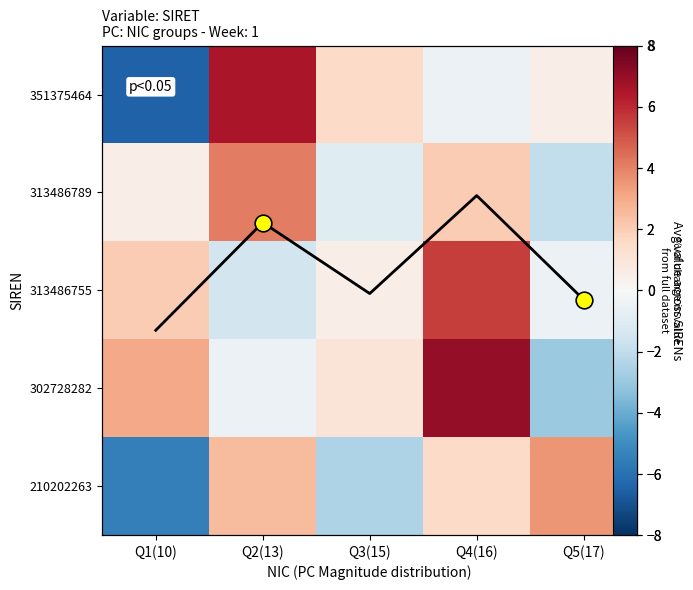

What is the minimum value for 302728282?

-3.0